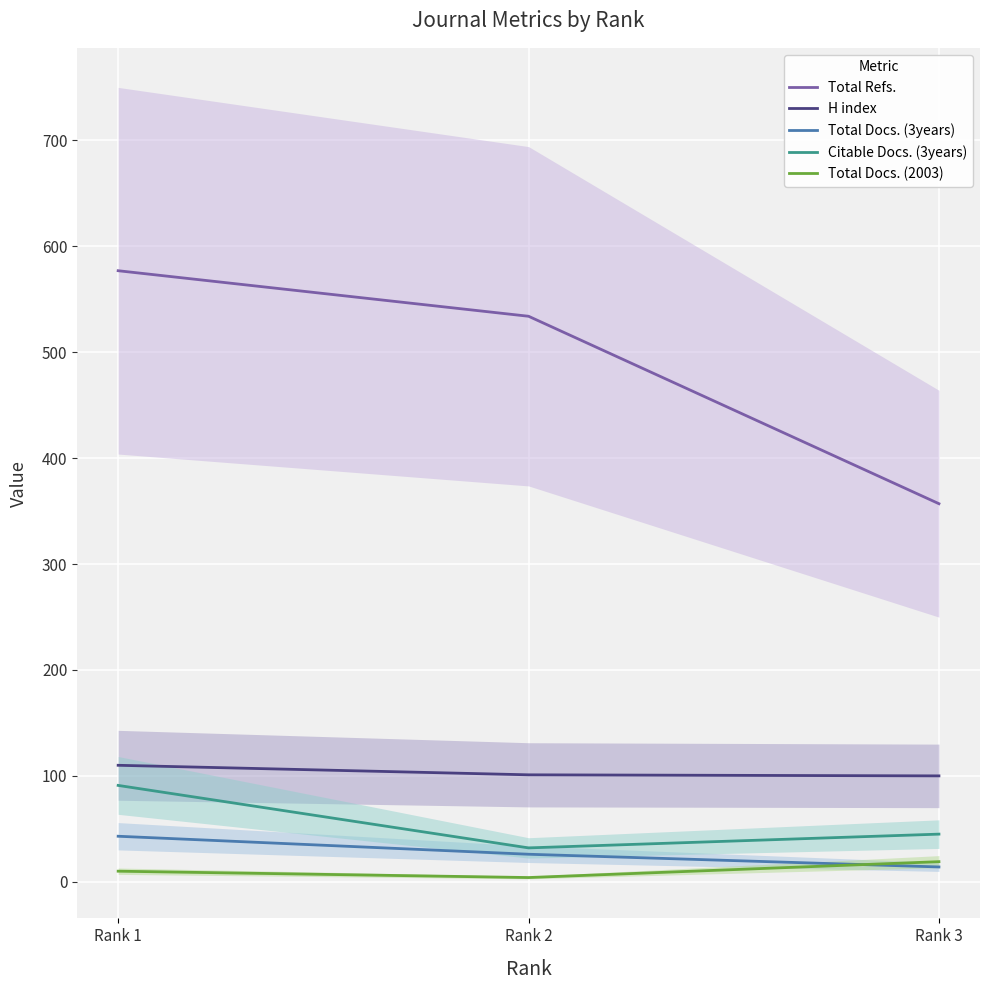

What is the difference between the maximum and minimum values in the Total Docs. (3years) series?

29